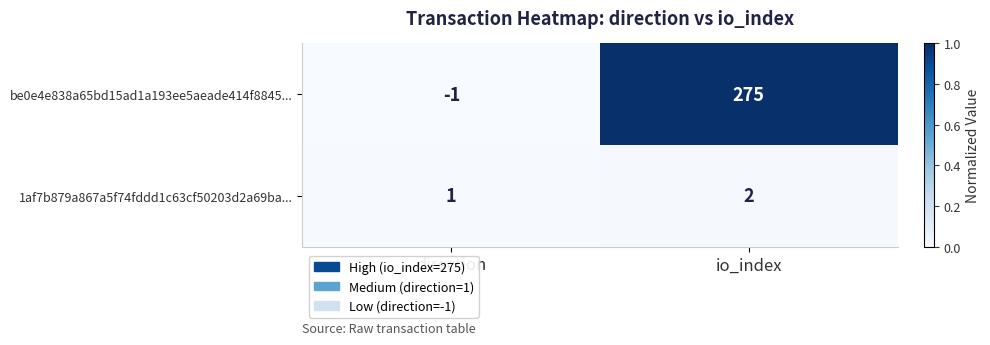

Which series changed the most between direction and io_index?

be0e4e838a65bd15ad1a193ee5aeade414f8845...